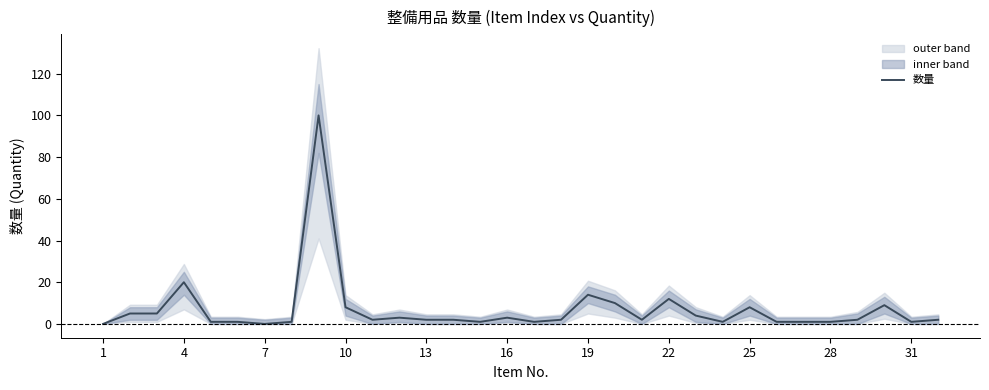

How many lines are shown in the chart?

1